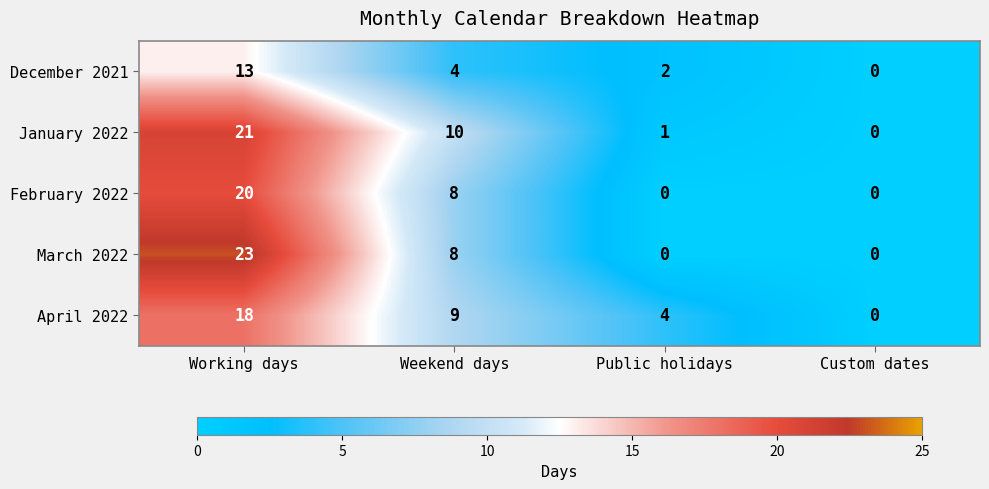

True or false: March 2022 has a value of 14 at Public holidays.

False